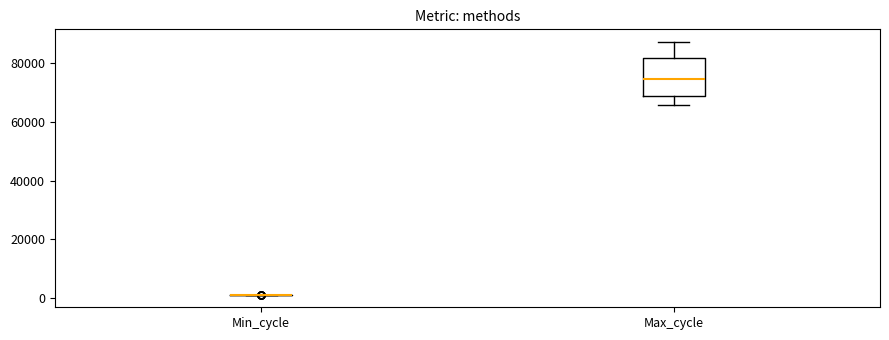

Reading left to right, read every box against the y-axis: the position of its median line, the range the box covers, and the ends of its whiskers. The values are not printed on the chart, so give them approximately, as read against the axis.

Min_cycle: box collapsed to a line at 2000, whiskers 2000 to 2000
Max_cycle: median 74000, box 68000 to 82000, whiskers 66000 to 88000